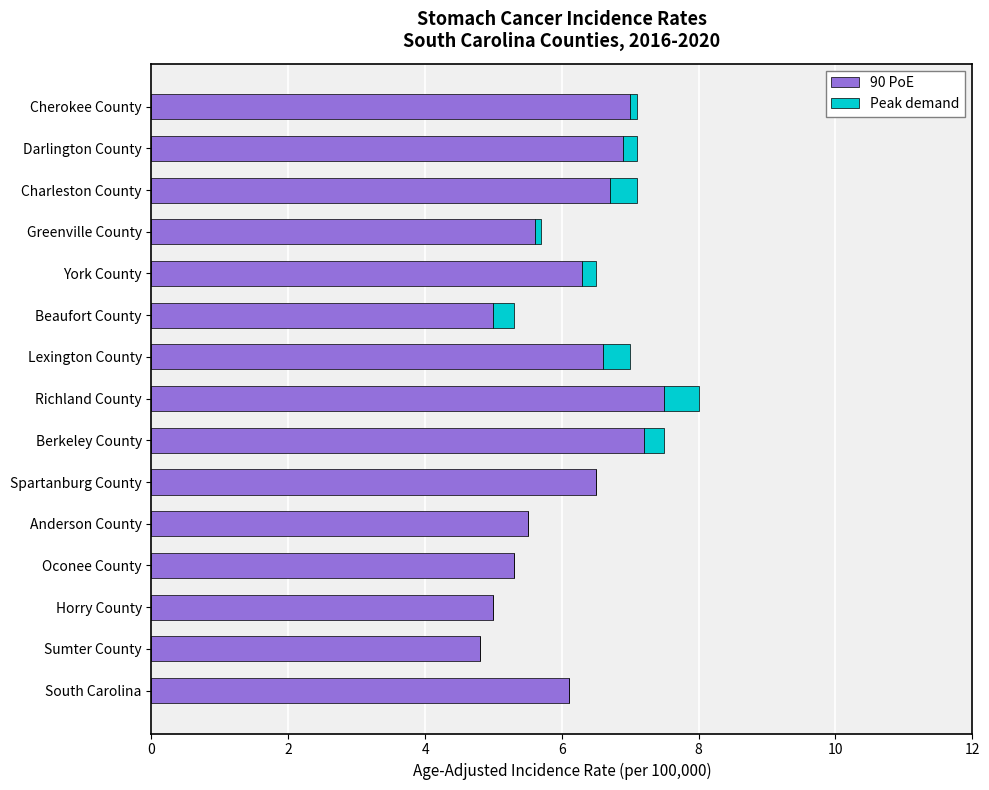

What is the sum of all 90 PoE values?

92.0